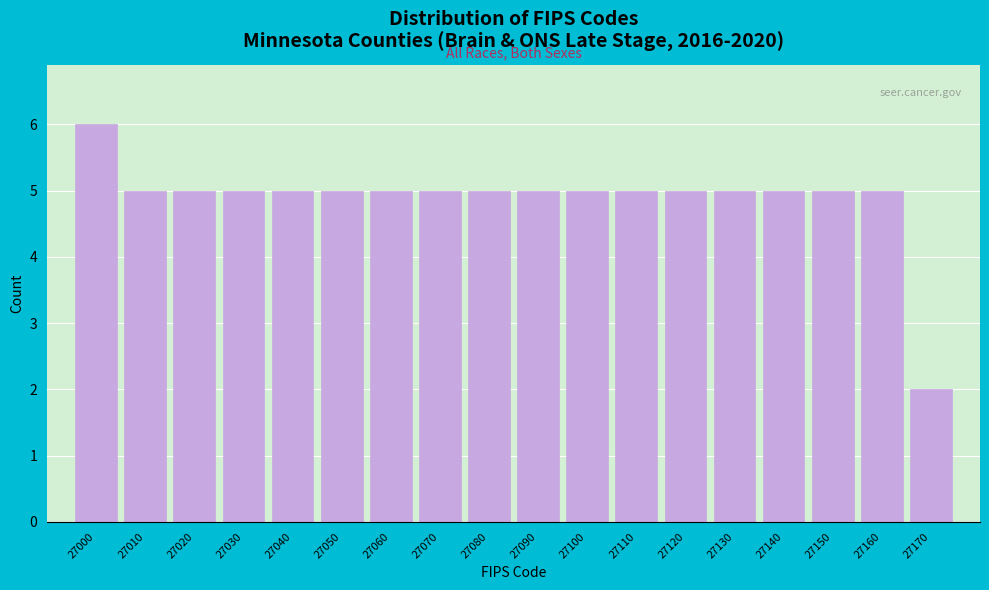

Reading left to right, transcribe all the data shown in this chart.

6	5	5	5	5	5	5	5	5	5	5	5	5	5	5	5	5	2